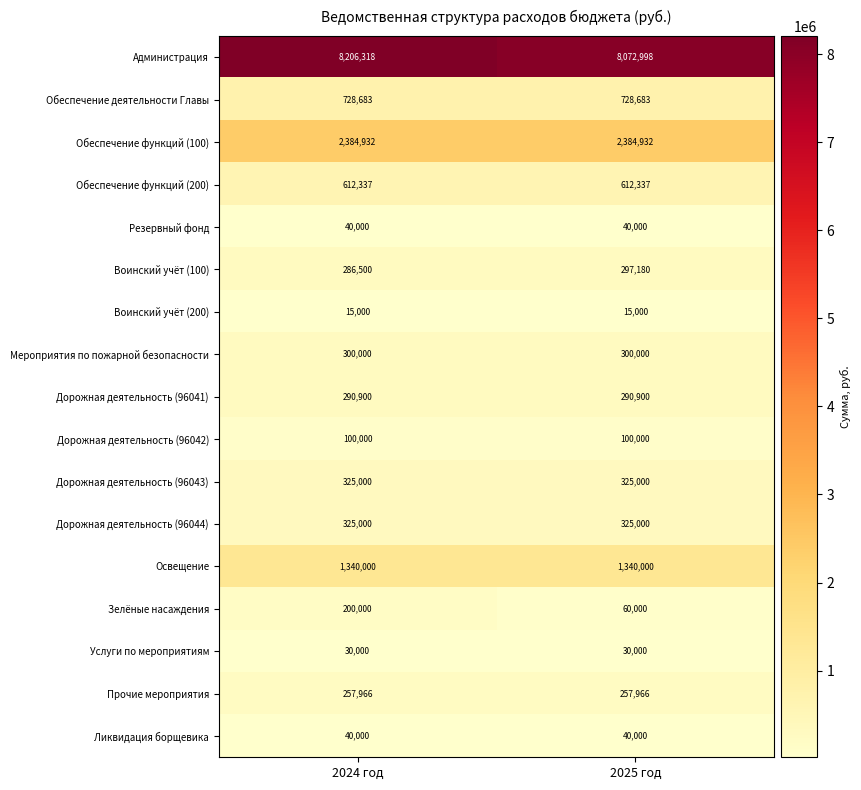

What is the spread (max minus min) of values at 2025 год?

8057998